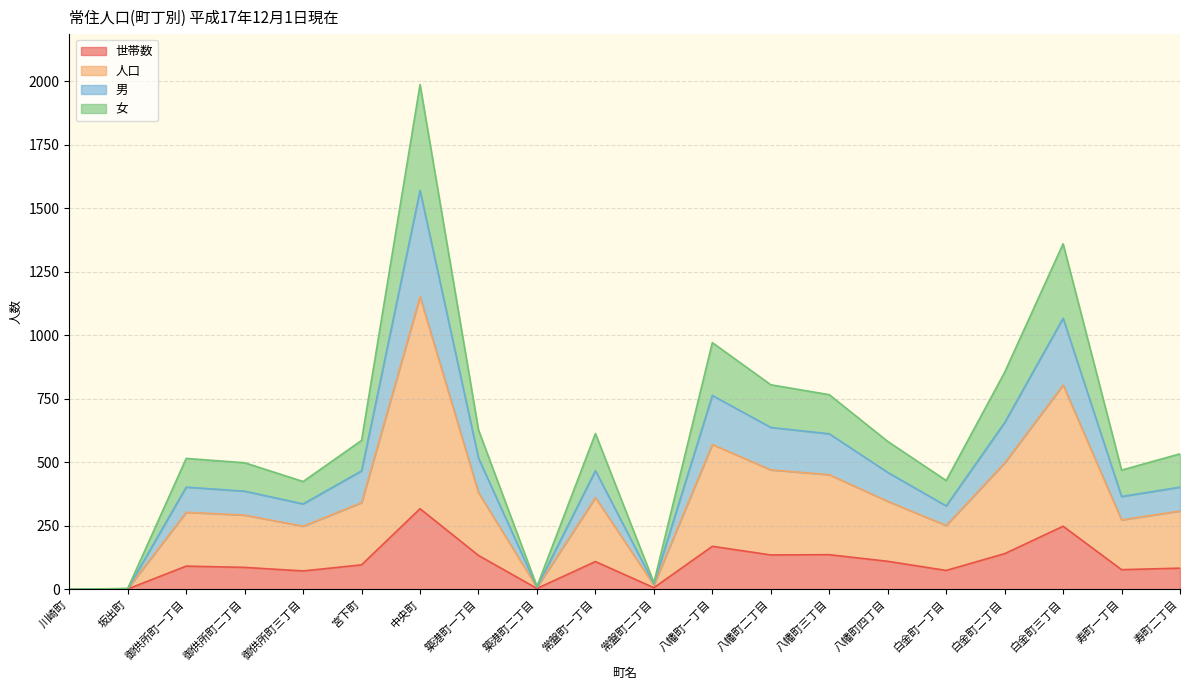

Is the value of 世帯数 at 築港町二丁目 greater than the value of 女 at 宮下町?

No